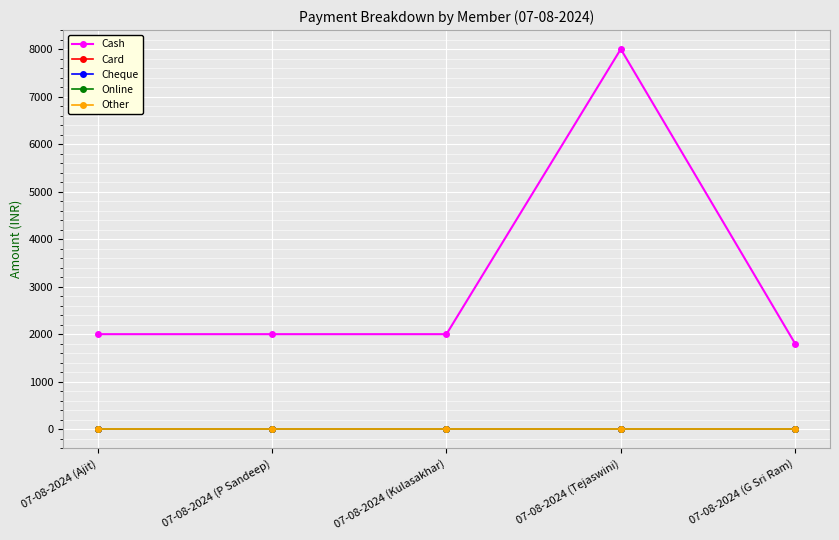

At which label does Card reach its minimum?

07-08-2024 (Ajit)